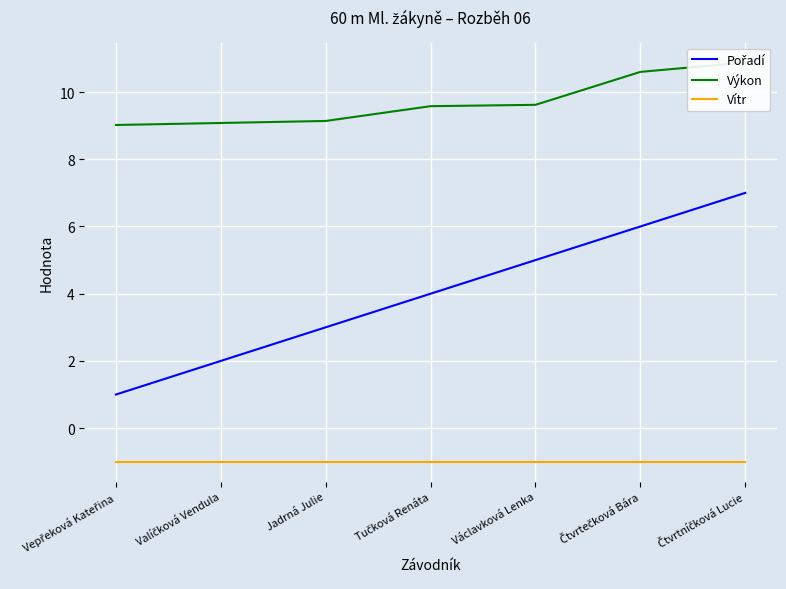

What is the difference between the Pořadí values at Václavková Lenka and Vepřeková Kateřina?

4.0